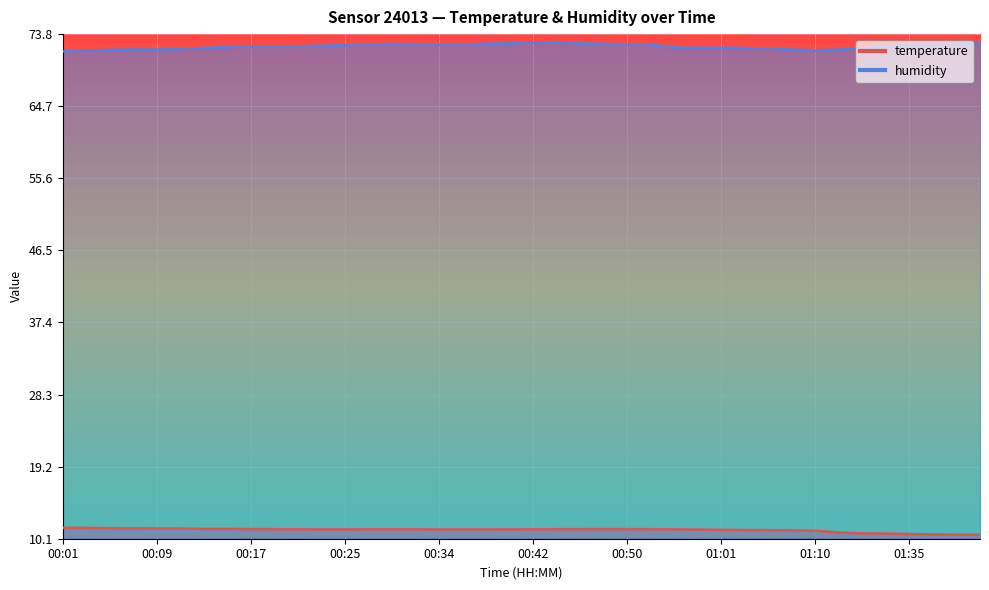

Does the chart display data point markers on the line(s)?

No